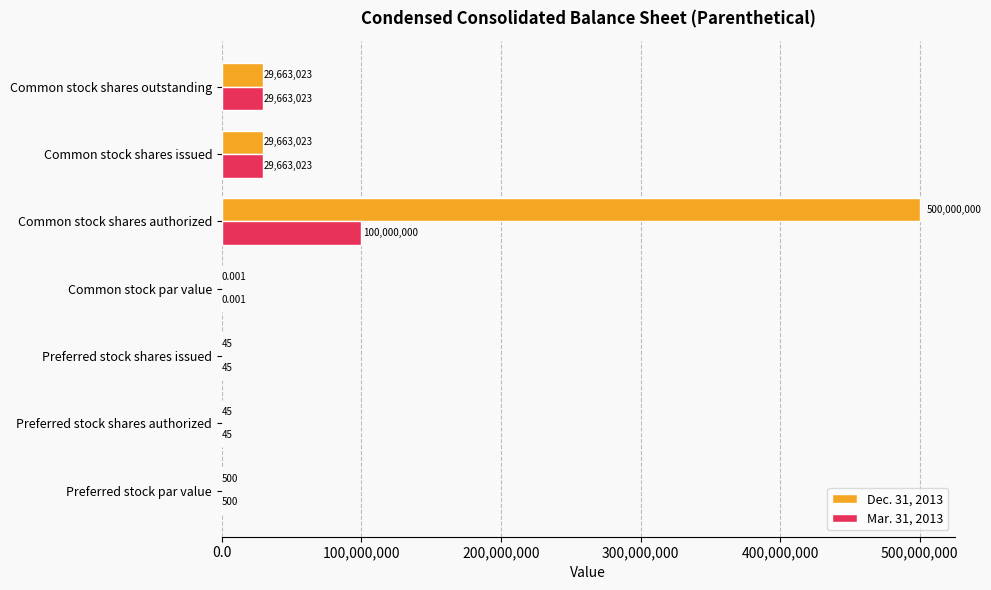

What is the highest value of the Dec. 31, 2013 series?

500000000.0